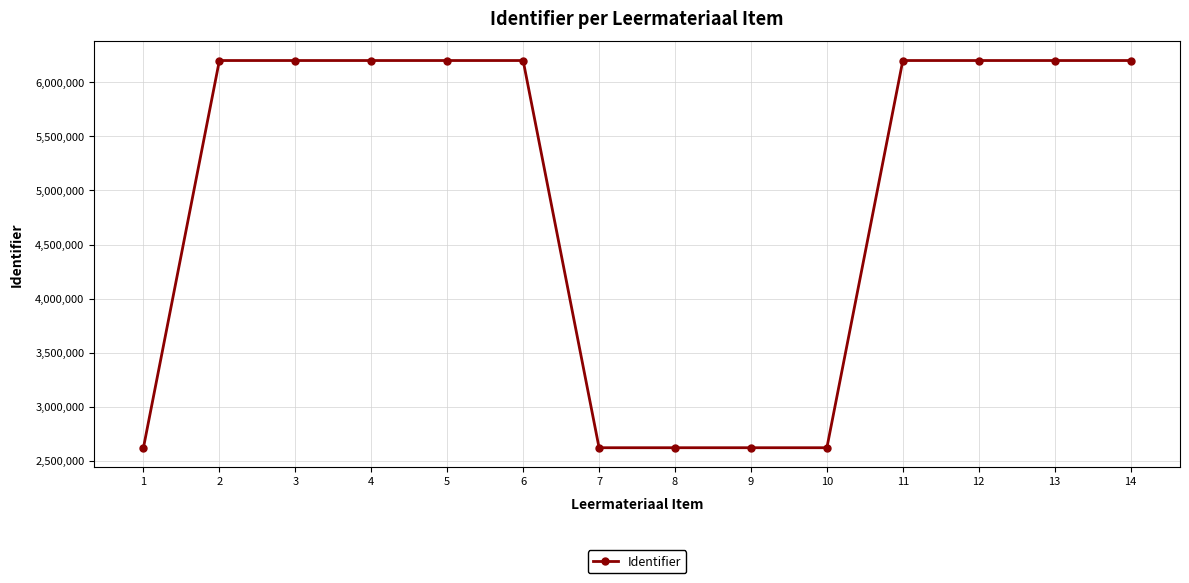

Does the chart display data point markers on the line(s)?

Yes